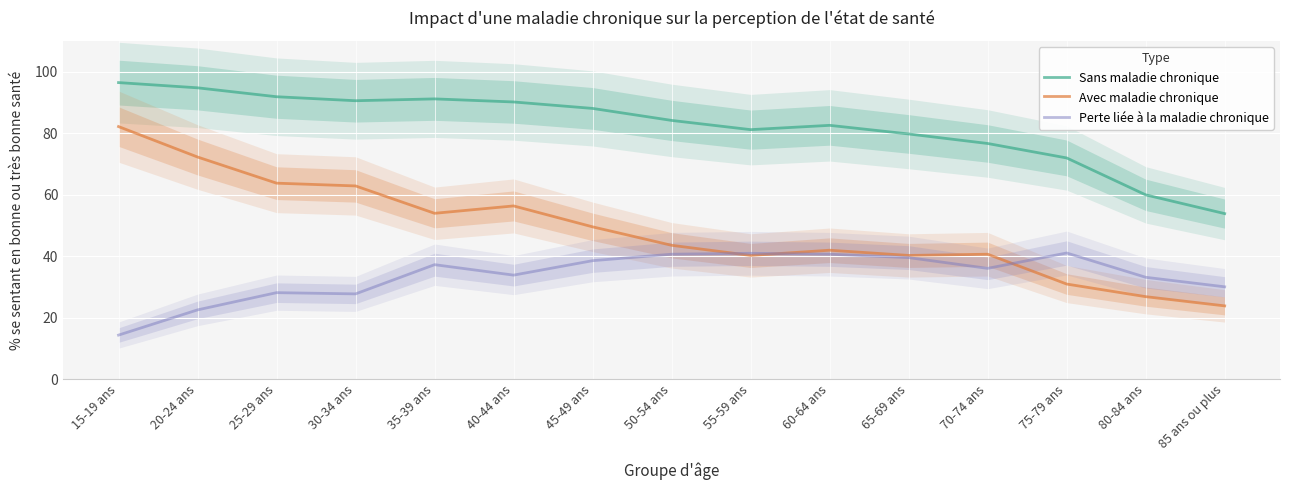

Reading left to right, extract all data points from this chart.

Sans maladie chronique: 96.4	94.7	91.8	90.5	91.1	90.1	88.0	84.1	81.1	82.5	79.7	76.6	71.9	59.9	53.8
Avec maladie chronique: 82.1	72.2	63.7	62.8	53.9	56.3	49.5	43.5	40.2	41.9	40.2	40.6	30.9	26.8	23.8
Perte liée à la maladie chronique: 14.3	22.5	28.1	27.7	37.2	33.8	38.5	40.6	40.9	40.6	39.5	36.0	41.0	33.1	30.0